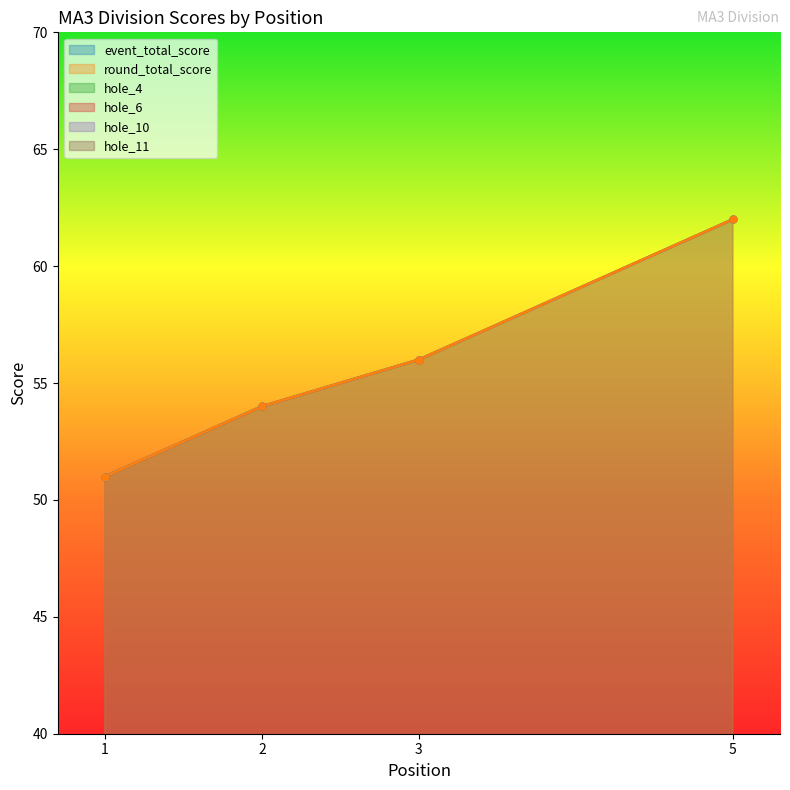

Which series has the largest total across all categories?

event_total_score